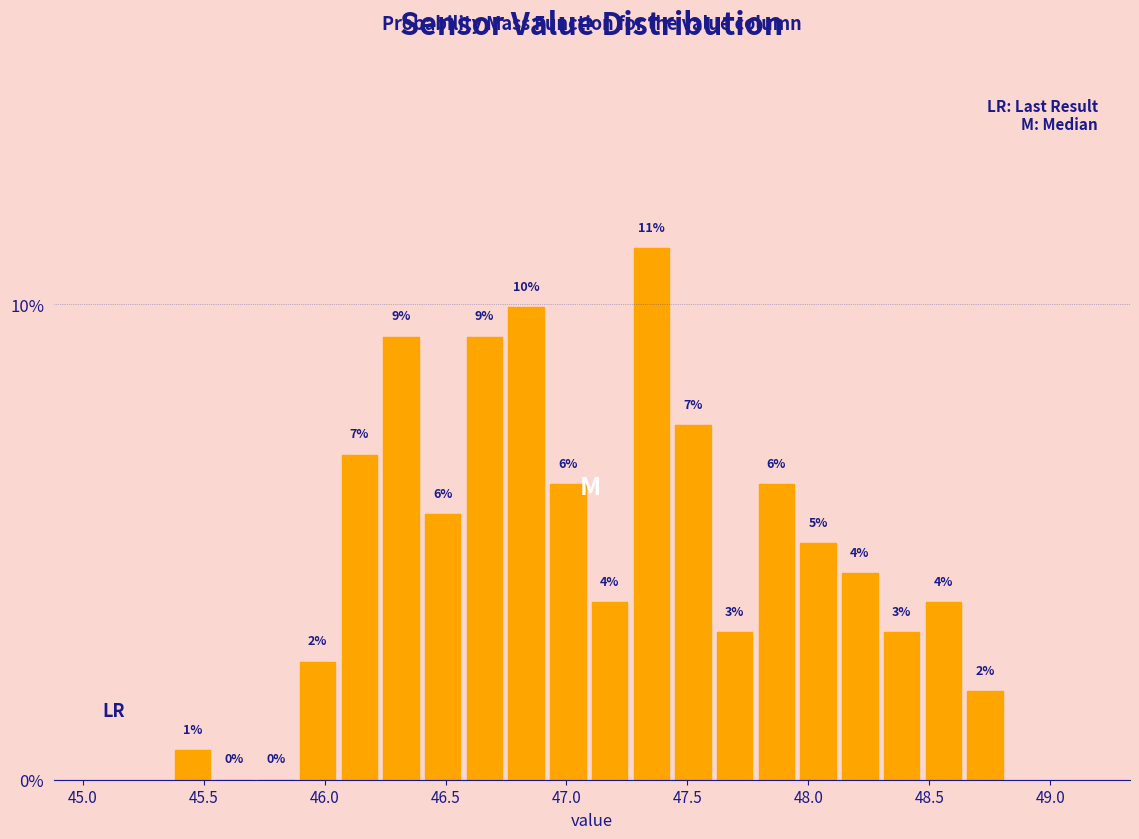

Read against the x-axis, roughly where is the centre of the tallest bar?

47.35